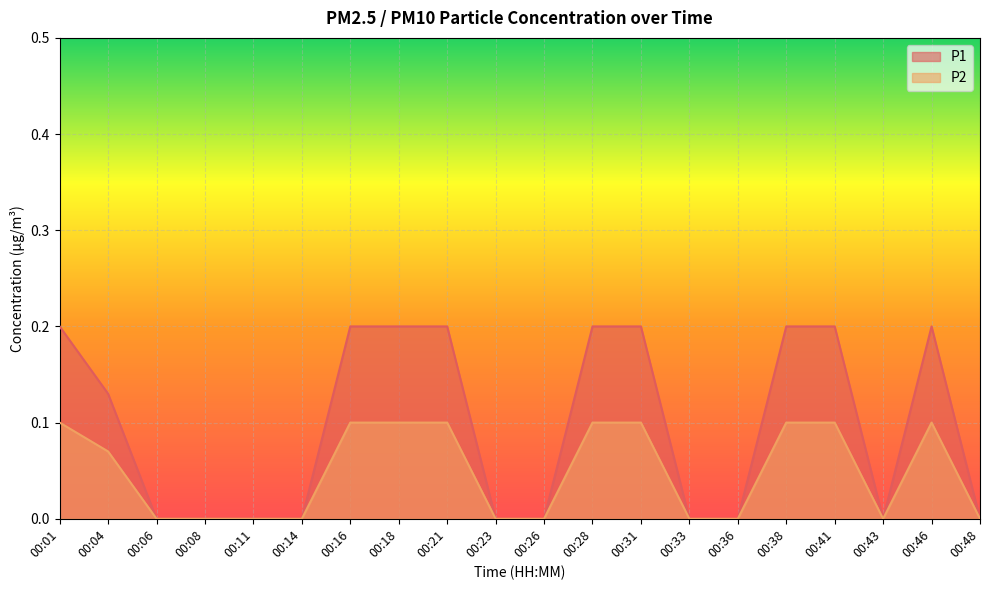

True or false: P2 and P1 cross at least once.

False